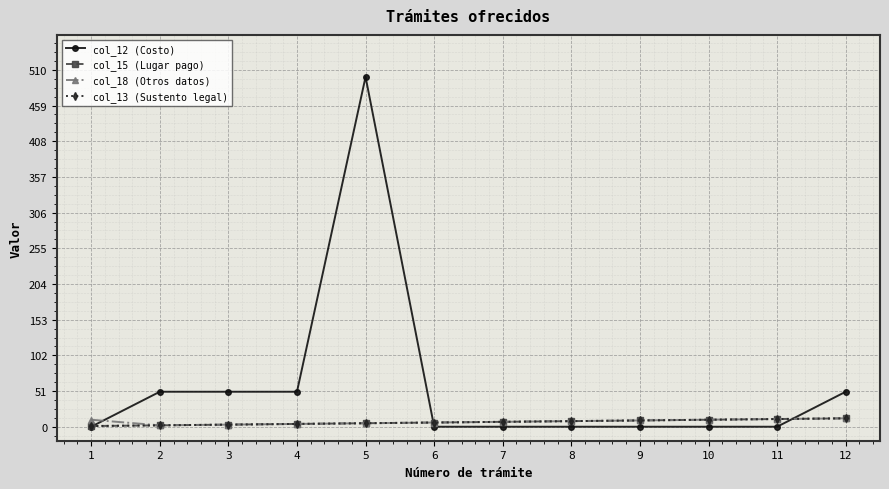

What is the difference between the maximum and minimum values in the col_12 (Costo) series?

500